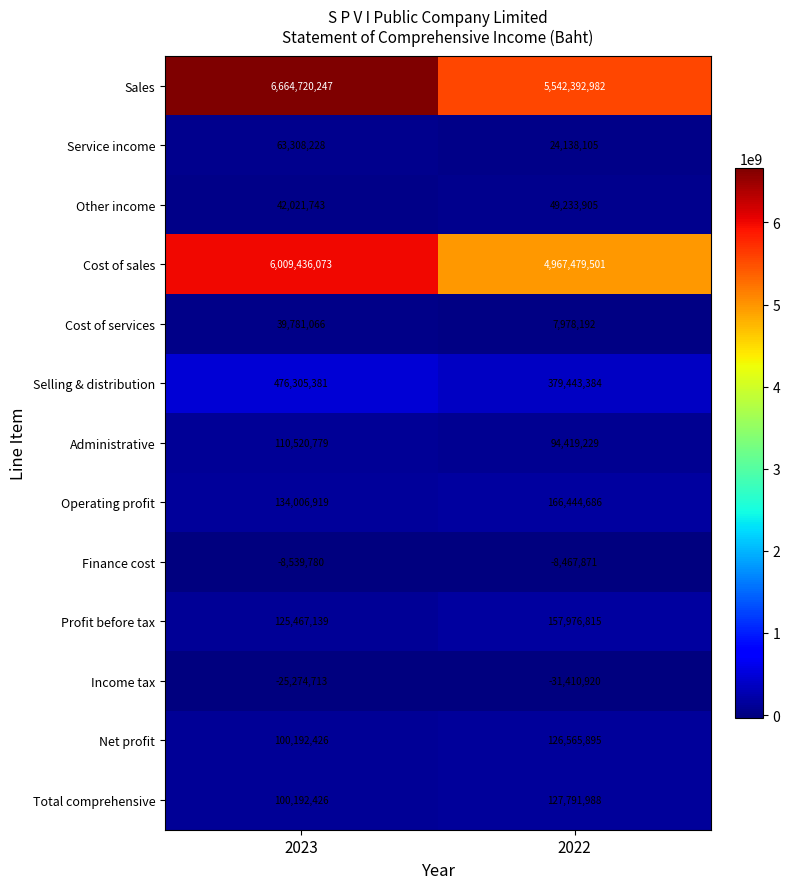

What is the spread (max minus min) of values at 2023?

6689994960